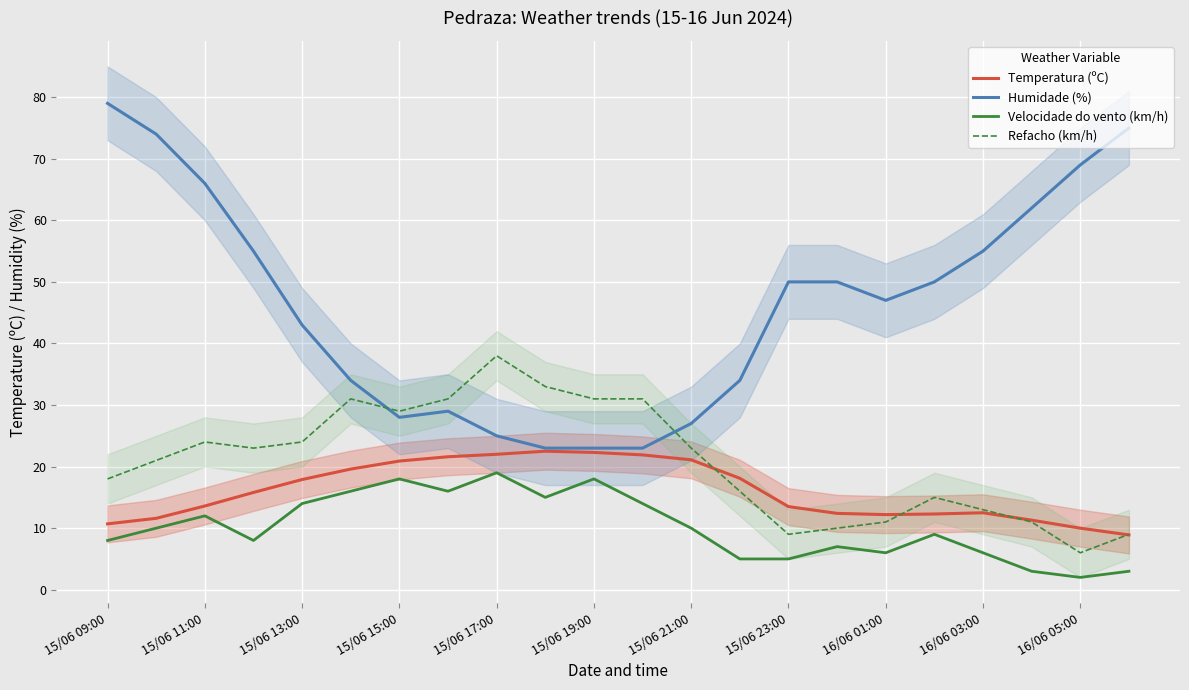

True or false: Humidade (%) and Temperatura (ºC) intersect in this chart.

False